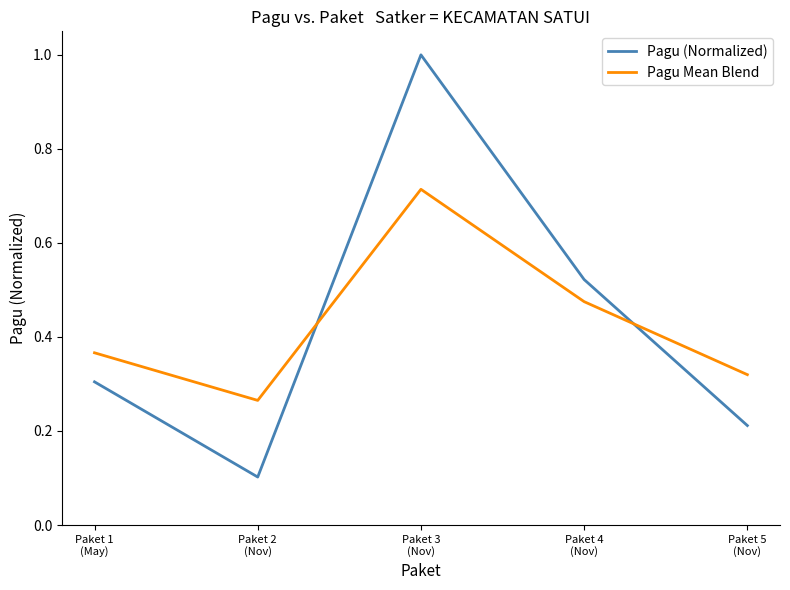

Which series has the widest spread of values?

Pagu (Normalized)